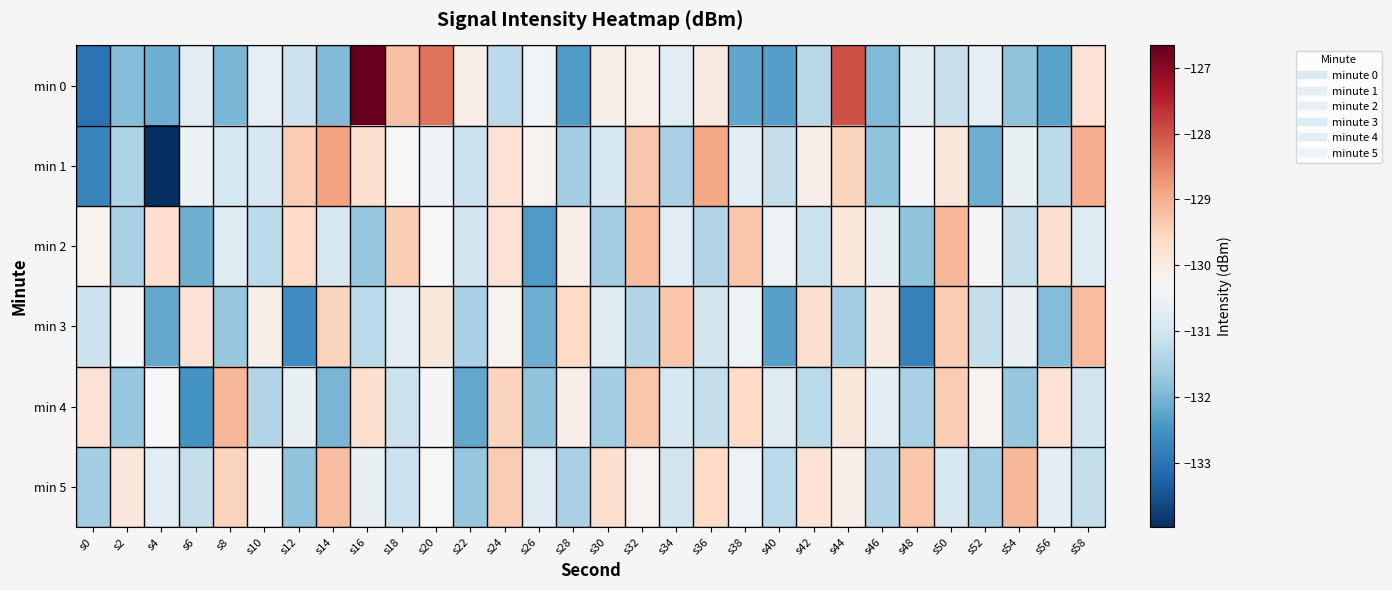

Which series has the widest spread of values?

min 0